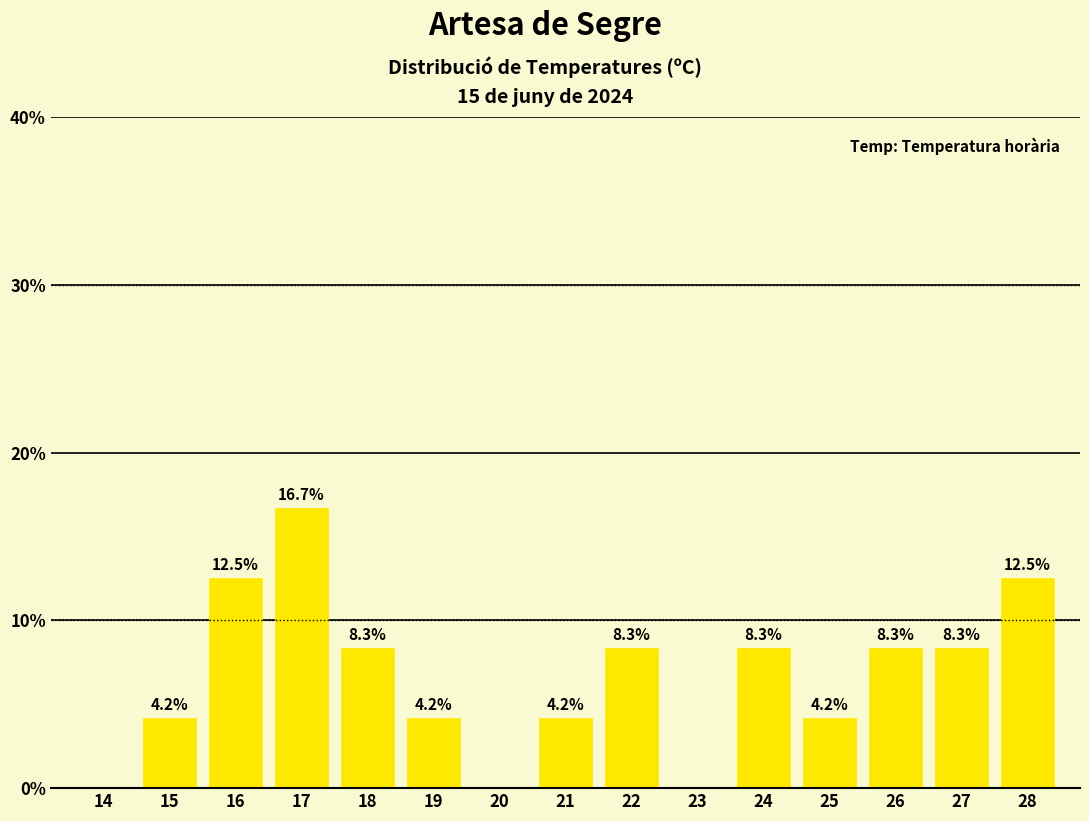

Reading left to right, list all the values displayed in this chart.

14=0.0	15=4.2	16=12.5	17=16.7	18=8.3	19=4.2	20=0.0	21=4.2	22=8.3	23=0.0	24=8.3	25=4.2	26=8.3	27=8.3	28=12.5